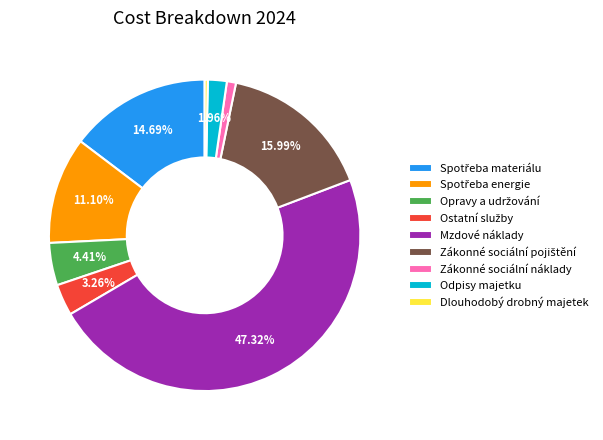

Is the sum of Dlouhodobý drobný majetek and Zákonné sociální náklady greater than half?

No